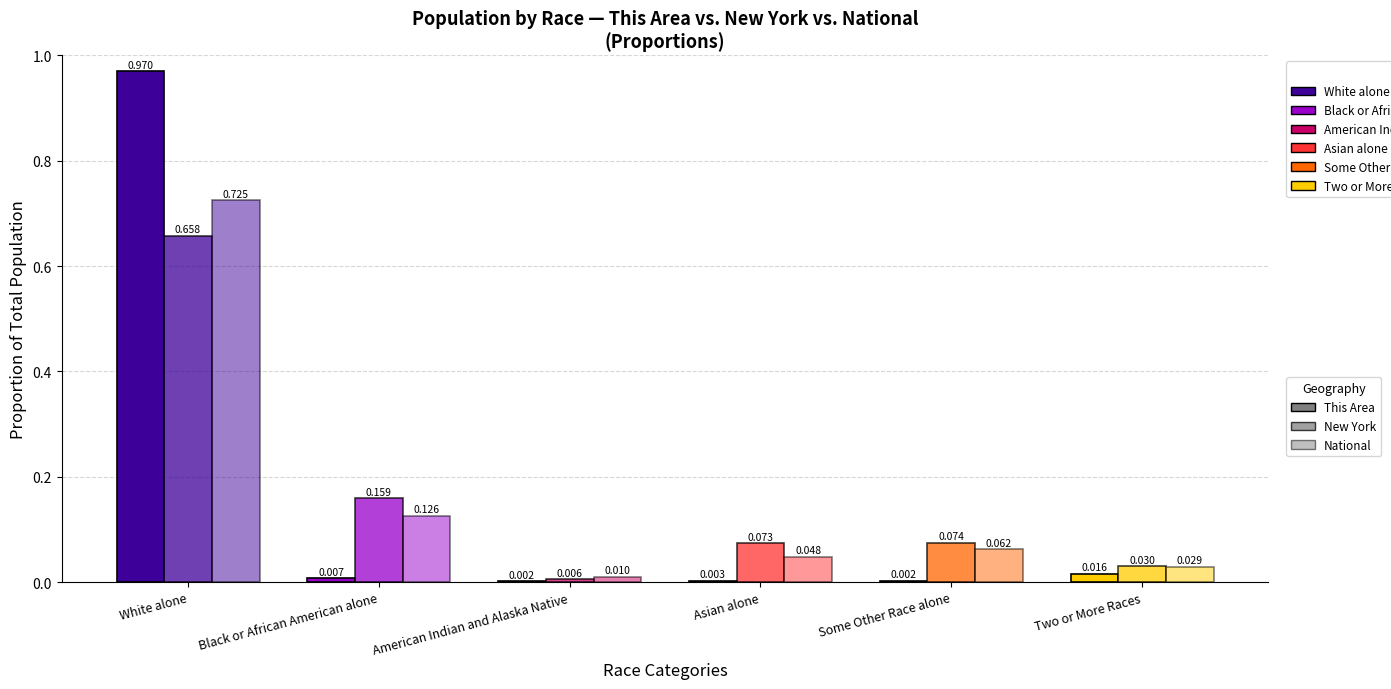

What is the highest value of the New York series?

0.7